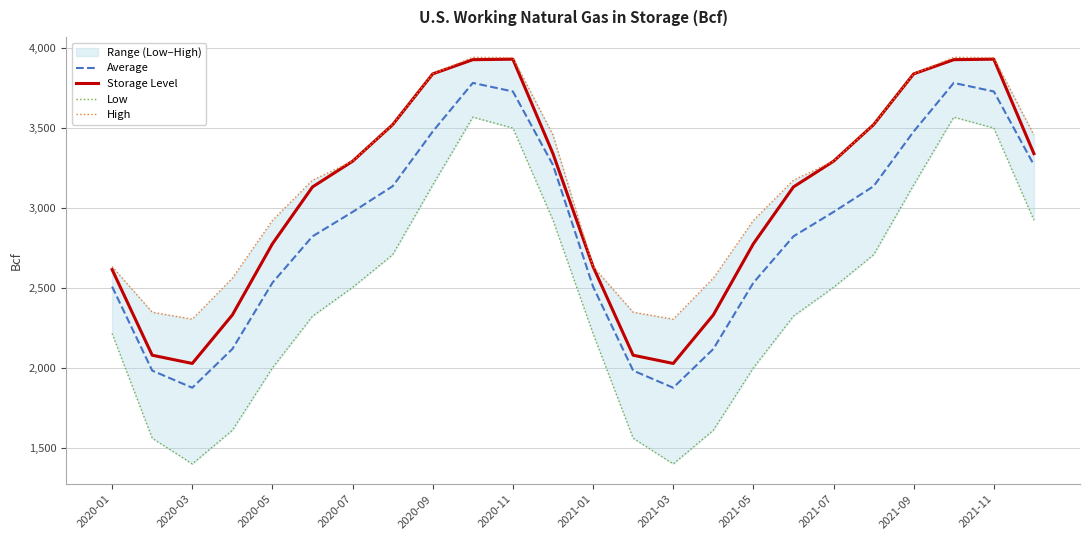

What is the value of the Storage Level point at the 15th from the left?

2029.4